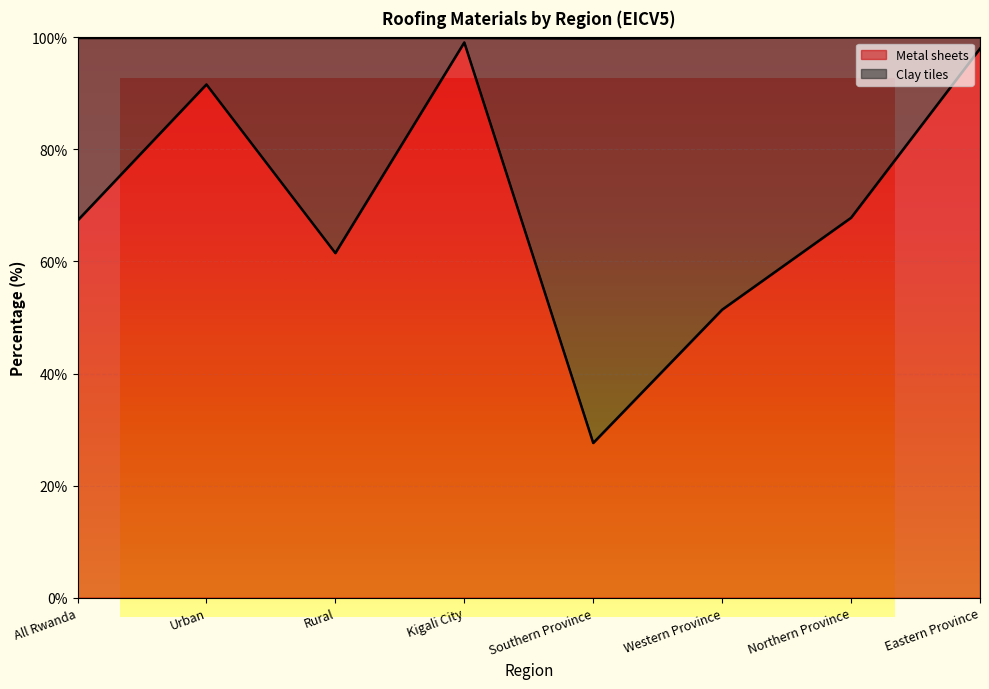

What is the average value?

70.5